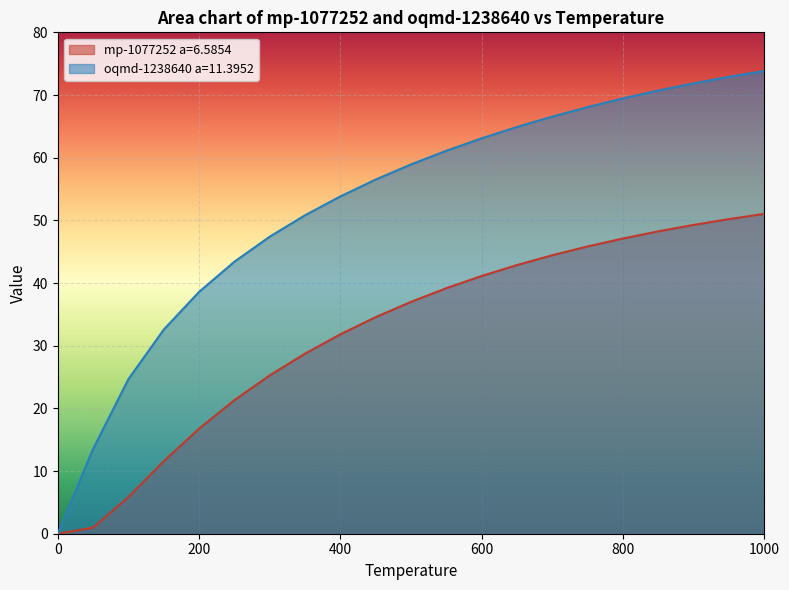

Reading left to right, list all the values displayed in this chart.

mp-1077252 a=6.5854: 0.0	1.0	5.9	11.6	16.8	21.3	25.3	28.7	31.8	34.6	37.0	39.2	41.1	42.9	44.4	45.8	47.1	48.3	49.3	50.2	51.0
oqmd-1238640 a=11.3952: 0.0	13.5	24.7	32.6	38.6	43.4	47.4	50.8	53.8	56.5	58.9	61.1	63.1	64.9	66.6	68.1	69.5	70.7	71.9	72.9	73.8